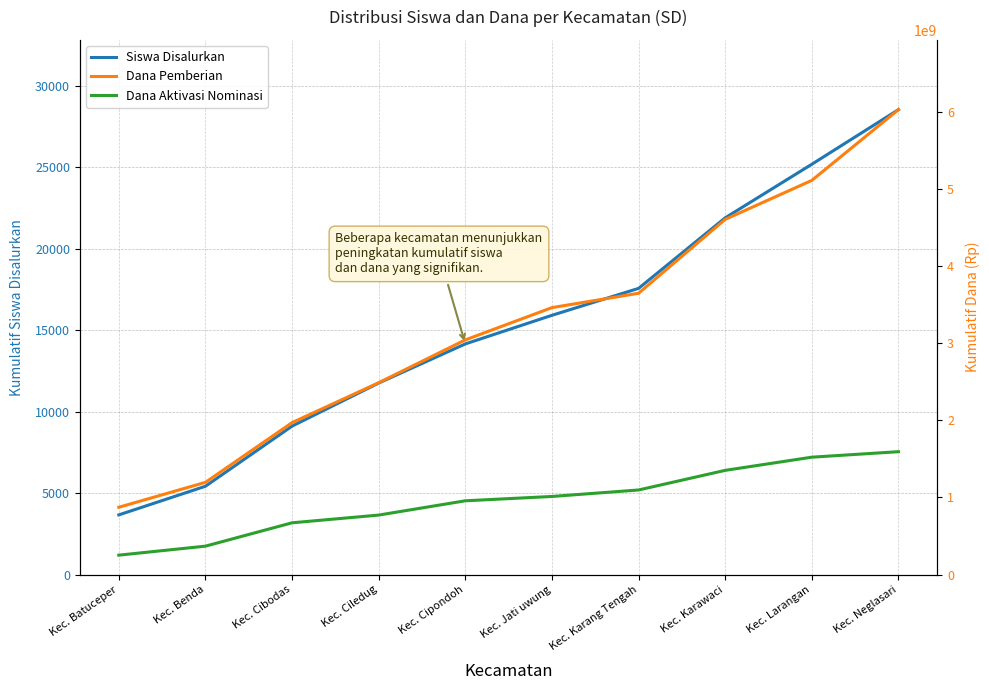

What is the label of the 3rd point from the left?

Kec. Cibodas